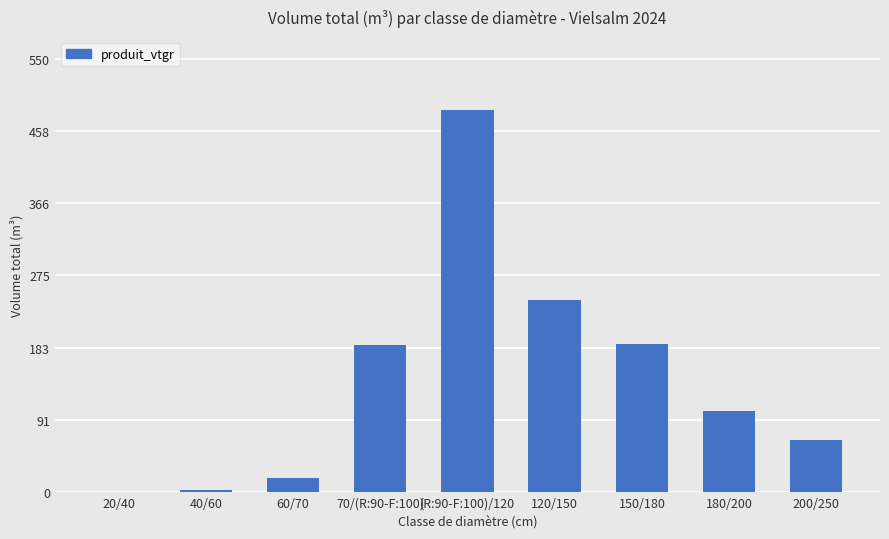

Between 120/150 and 180/200, which is larger?

120/150